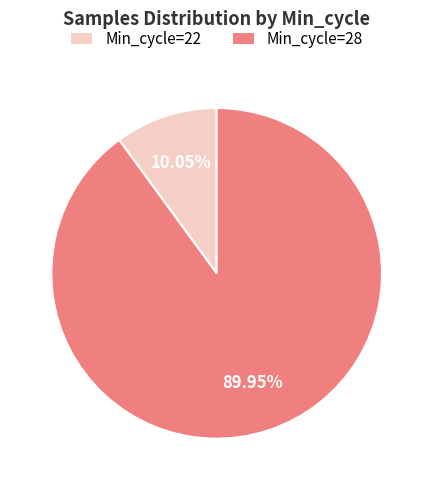

Which category accounts for the majority?

Min_cycle=28